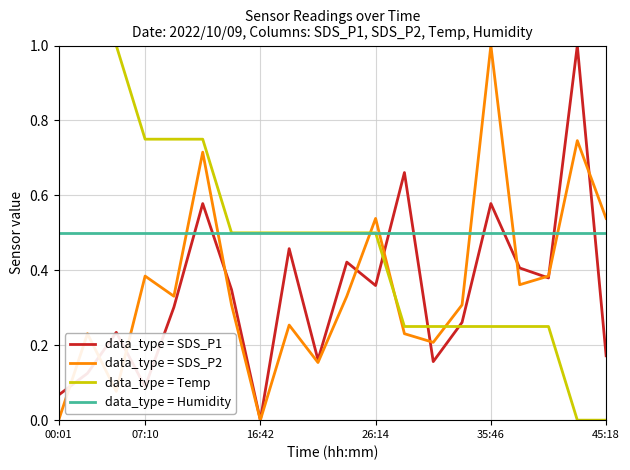

How many intersections are there between data_type = SDS_P2 and data_type = Temp?

3